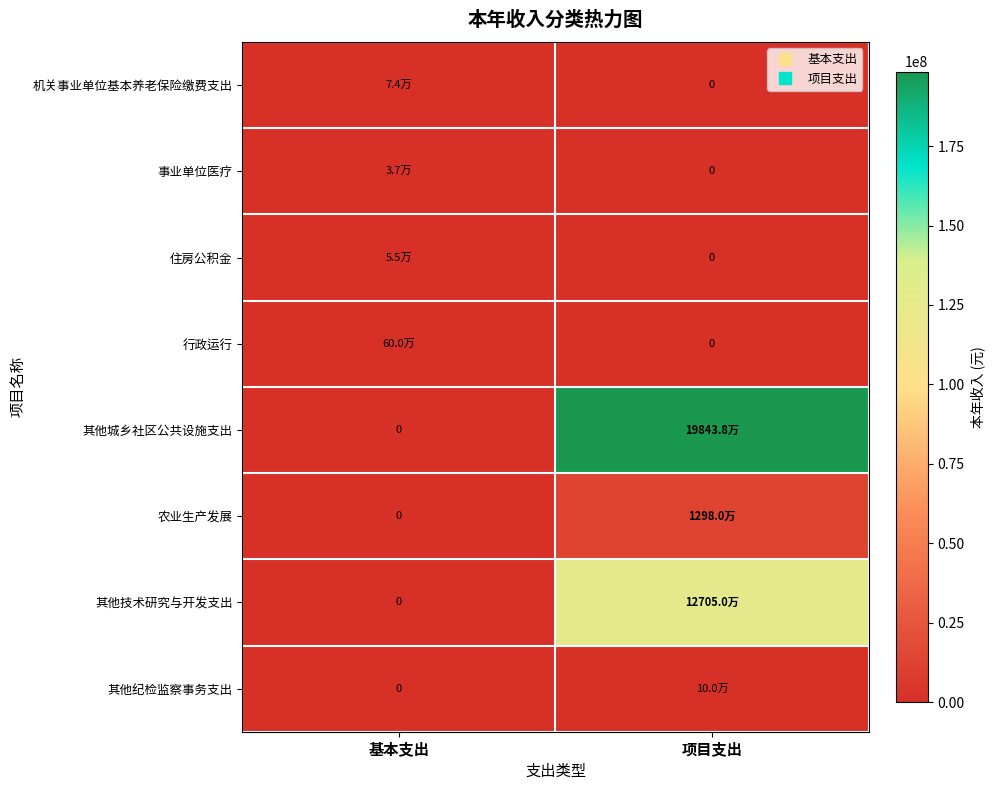

True or false: 农业生产发展 has a value of 20489449.4 at 项目支出.

False